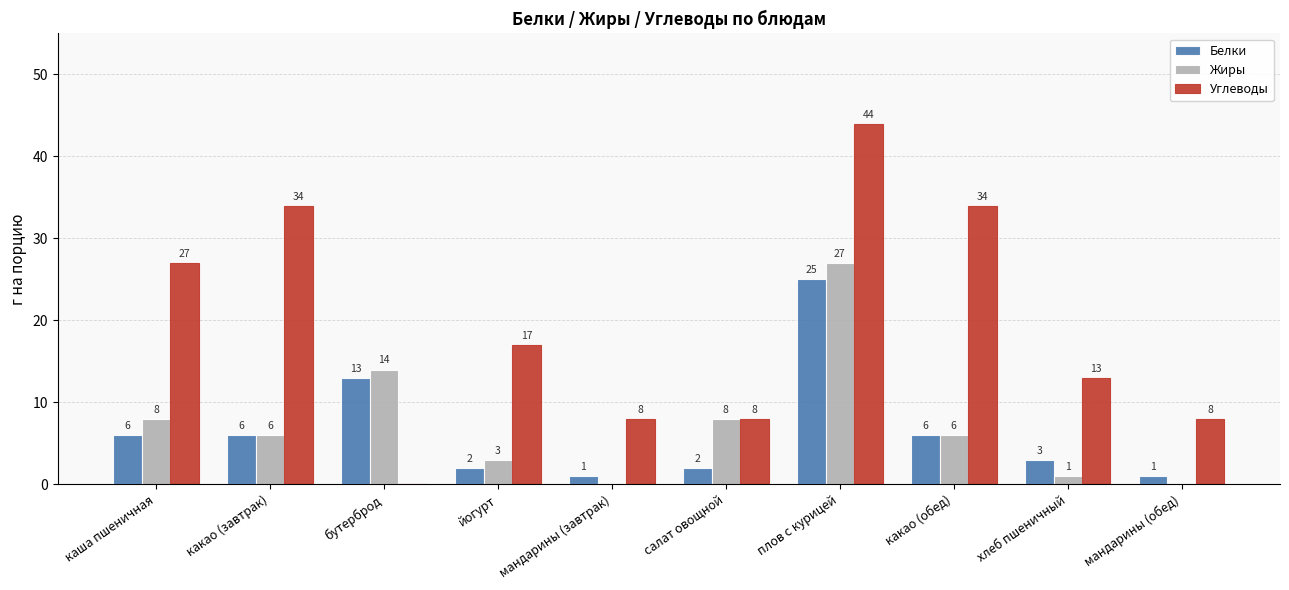

Count the number of data series in this chart.

3